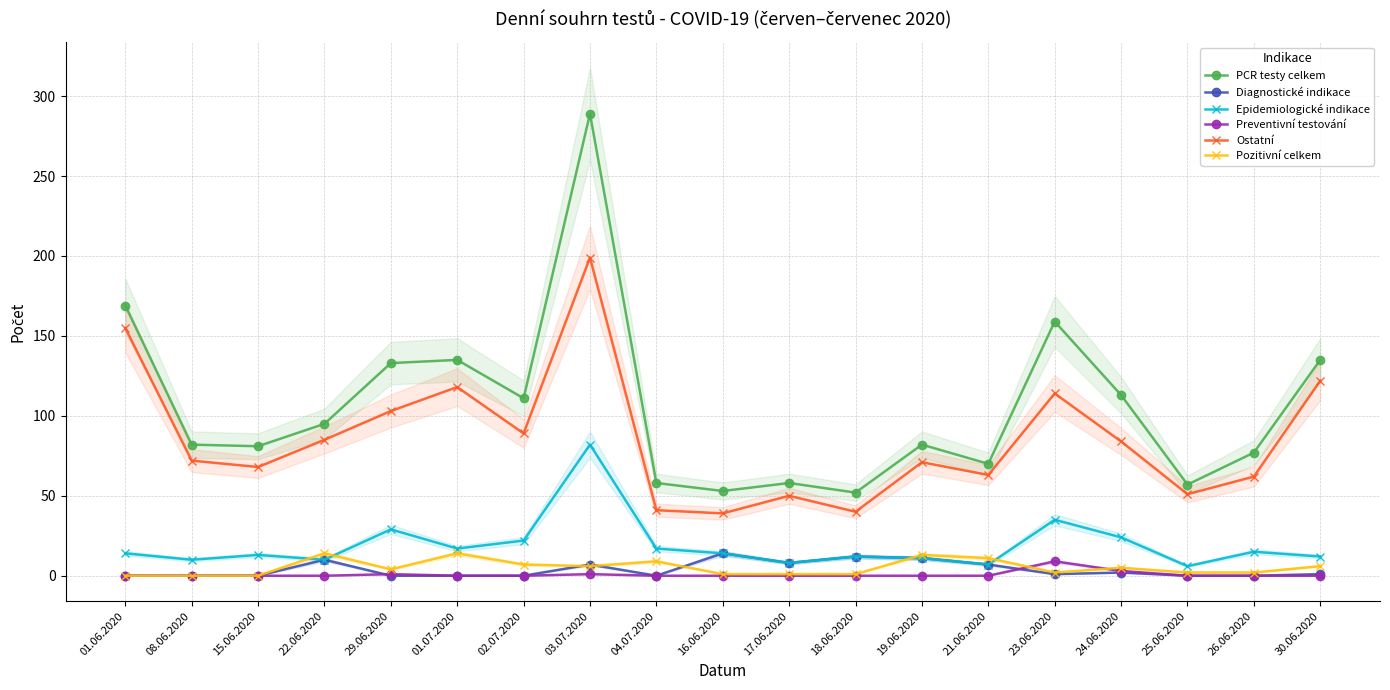

The Epidemiologické indikace series shows 10 at 22.06.2020. True or false?

True